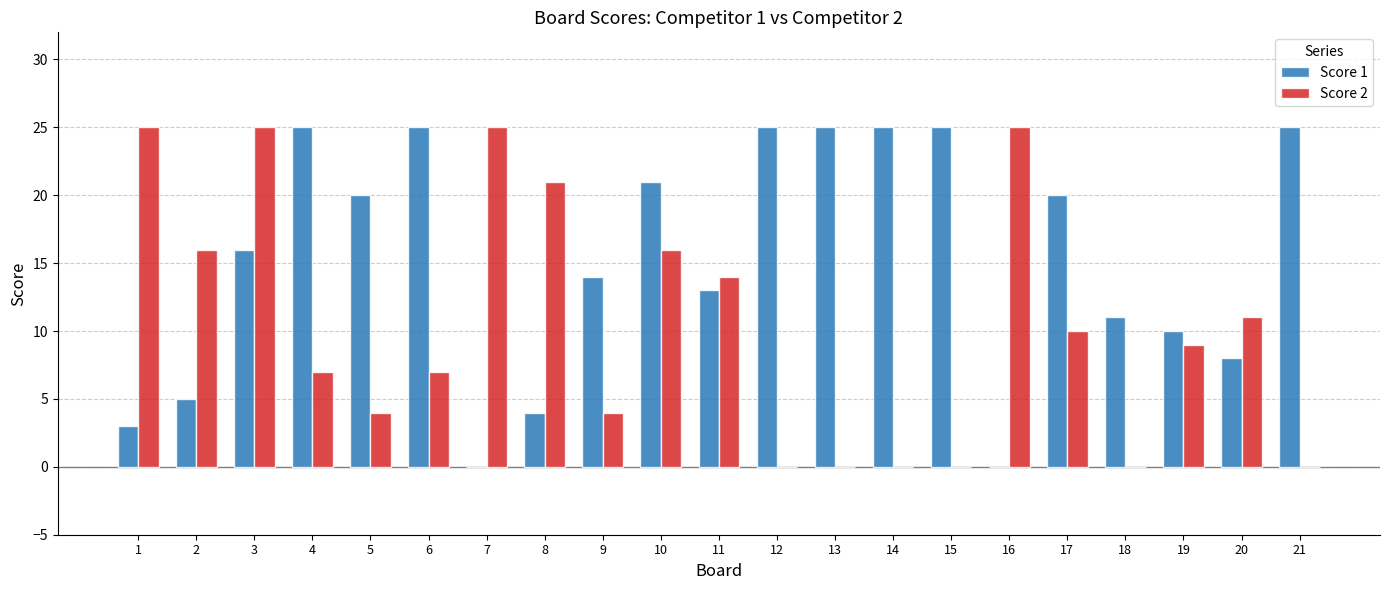

Reading left to right, extract all data points from this chart.

Score 1: 3	5	16	25	20	25	0	4	14	21	13	25	25	25	25	0	20	11	10	8	25
Score 2: 25	16	25	7	4	7	25	21	4	16	14	0	0	0	0	25	10	0	9	11	0